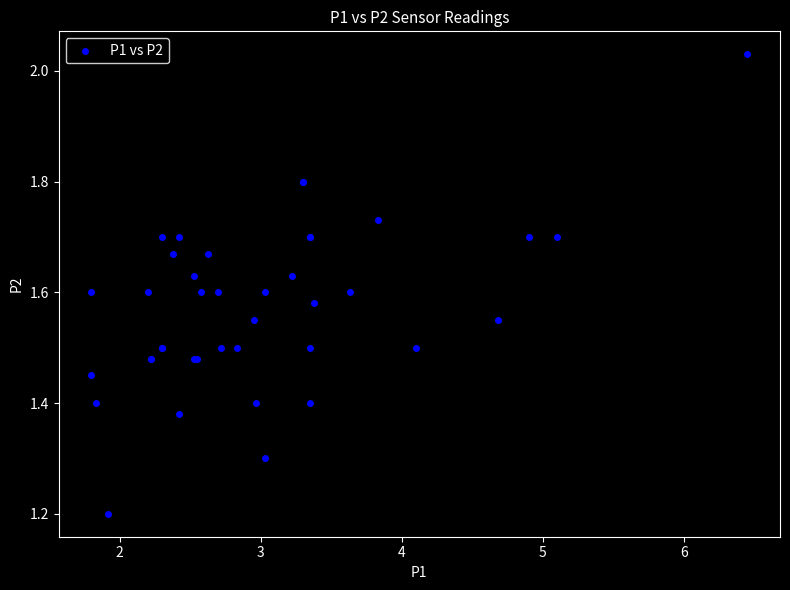

What Y value in the scatter plot is closest to 1?

1.2